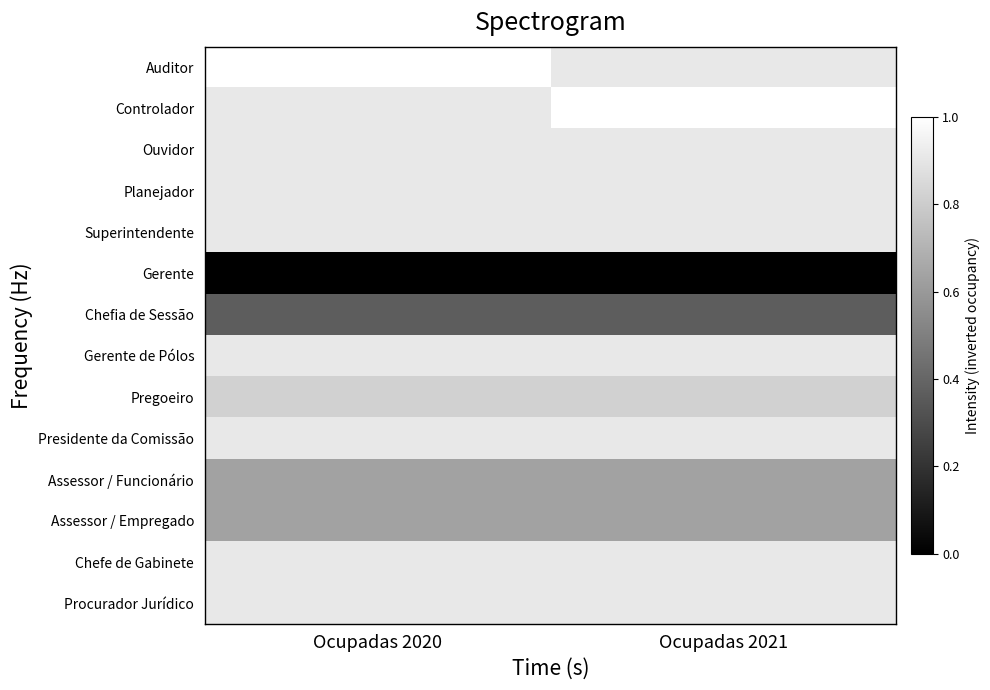

Between Ocupadas 2020 and Ocupadas 2021, which series saw the biggest shift?

Auditor